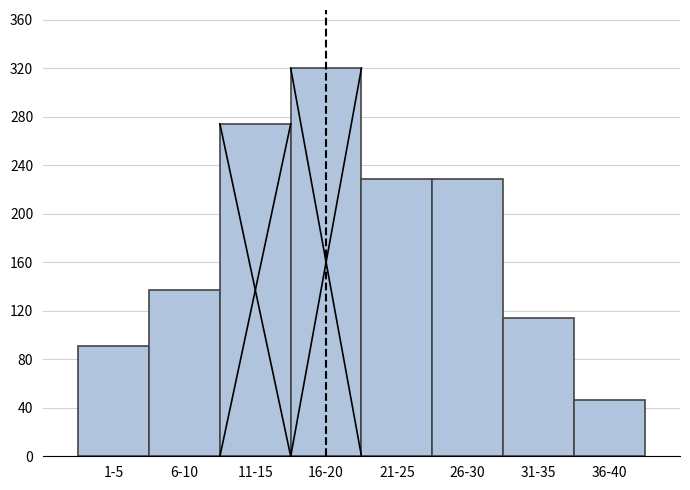

Reading left to right, transcribe all the data shown in this chart.

1-5=91	6-10=137	11-15=274	16-20=320	21-25=229	26-30=229	31-35=114	36-40=46